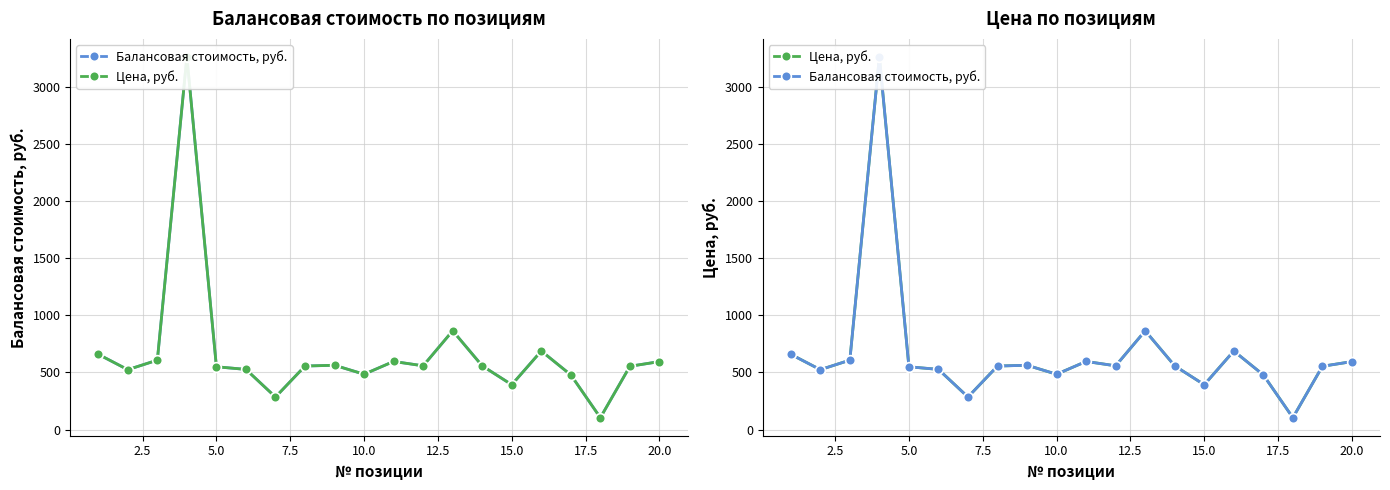

What is the maximum value for Цена, руб.?

3264.3